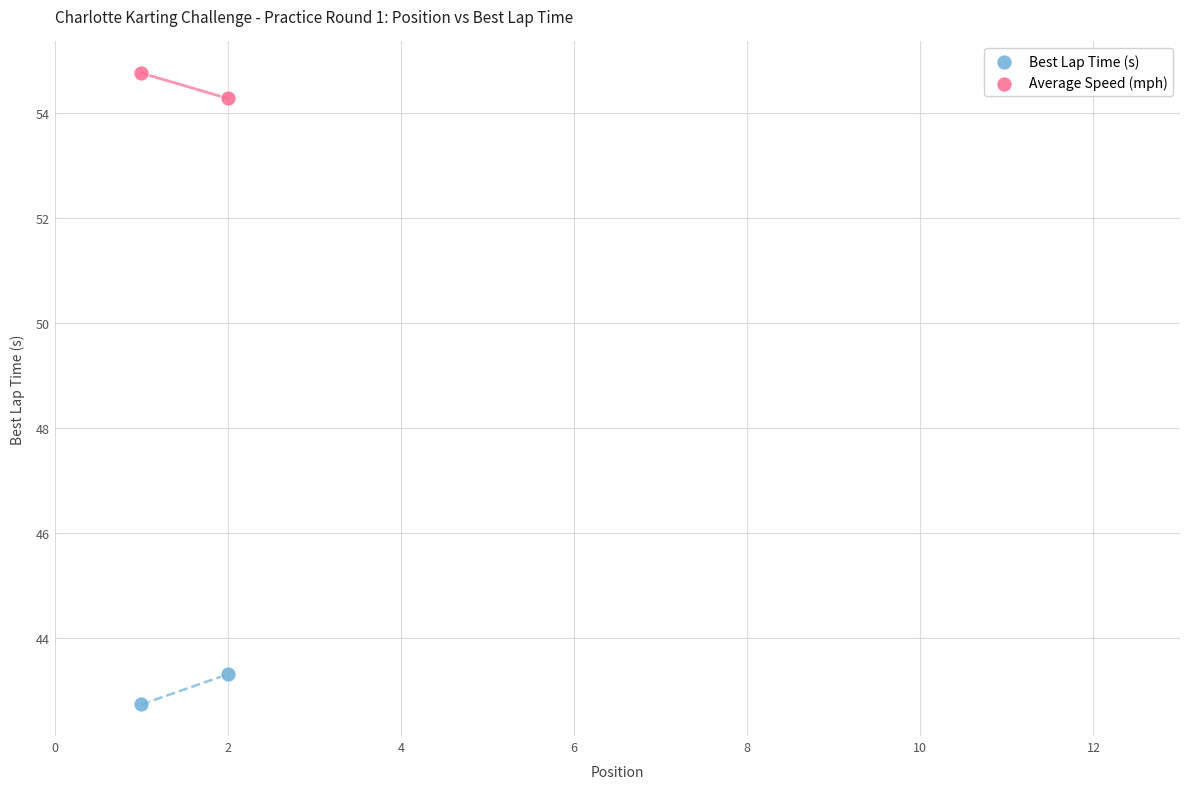

Across all series, what Y value is closest to 48?

43.3